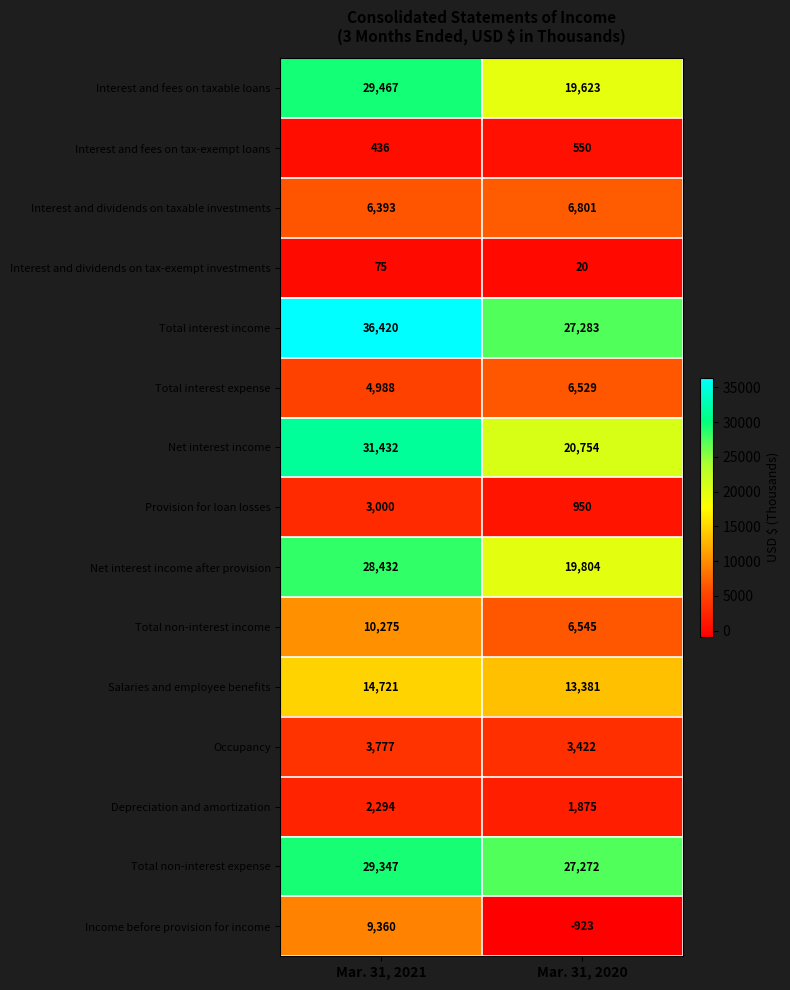

True or false: Net interest income has a value of 31432 at Mar. 31, 2021.

True